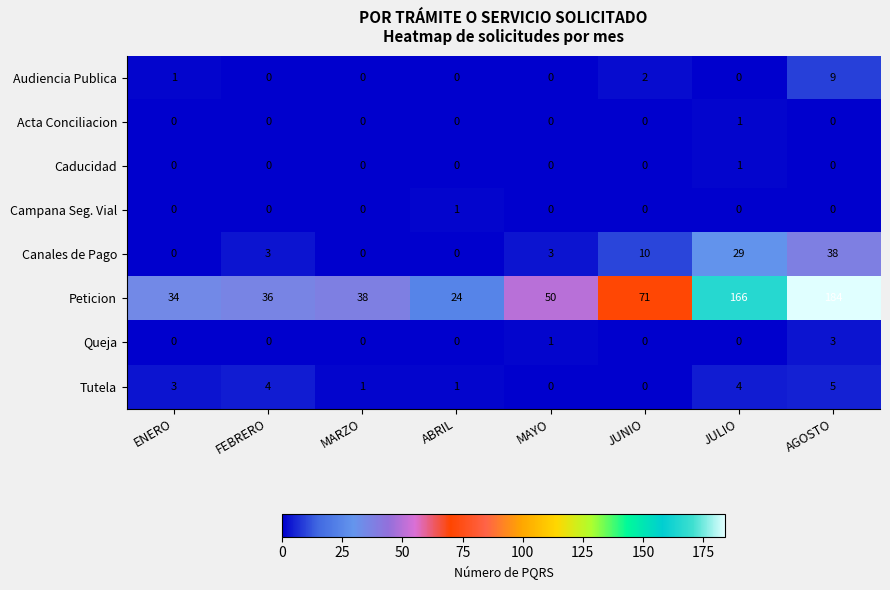

Is the value of Campana Seg. Vial at AGOSTO greater than the value of Tutela at JULIO?

No